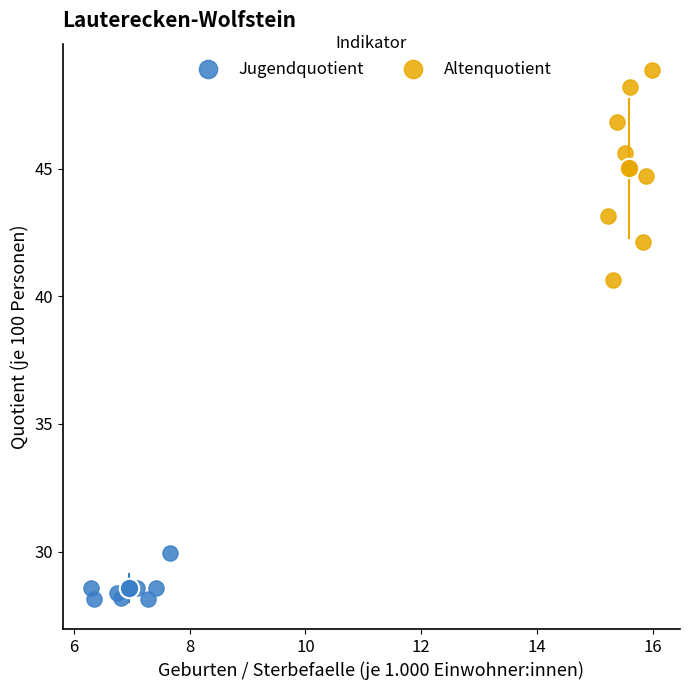

Which series reaches the maximum Y coordinate?

Altenquotient